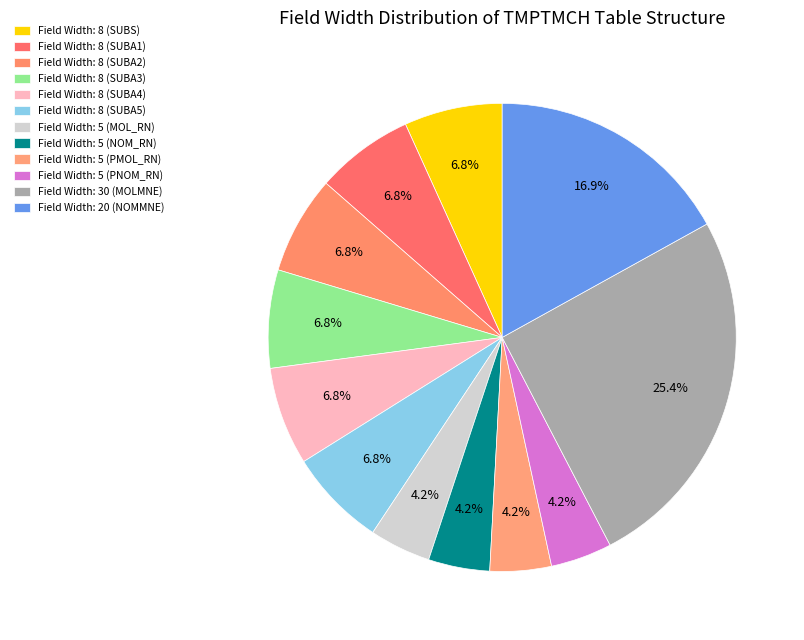

To the nearest percent, what is the average slice percentage?

8%